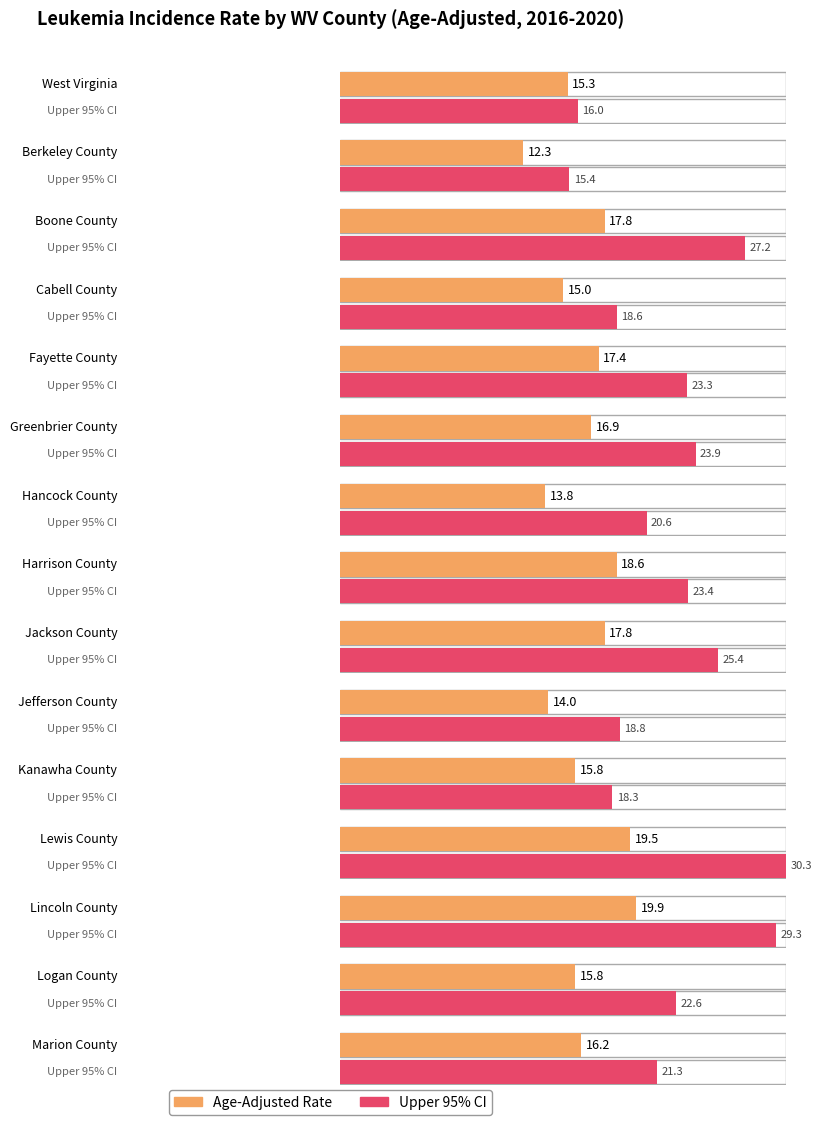

What position from the left is Jackson County?

9